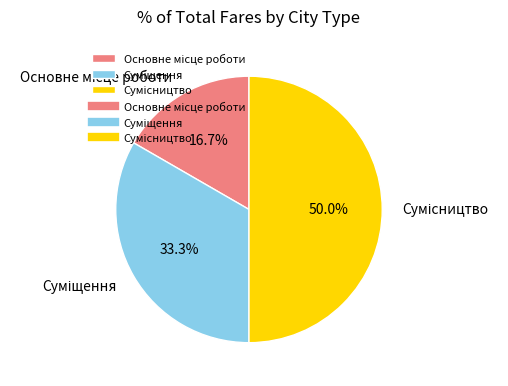

Does Основне місце роботи represent more than half of the total?

No